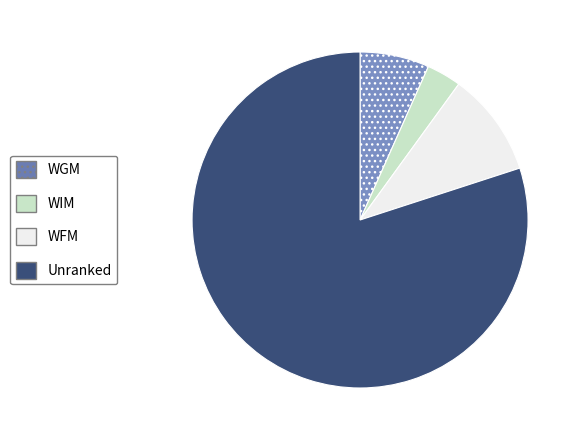

Which category has the smallest portion of the pie?

WIM